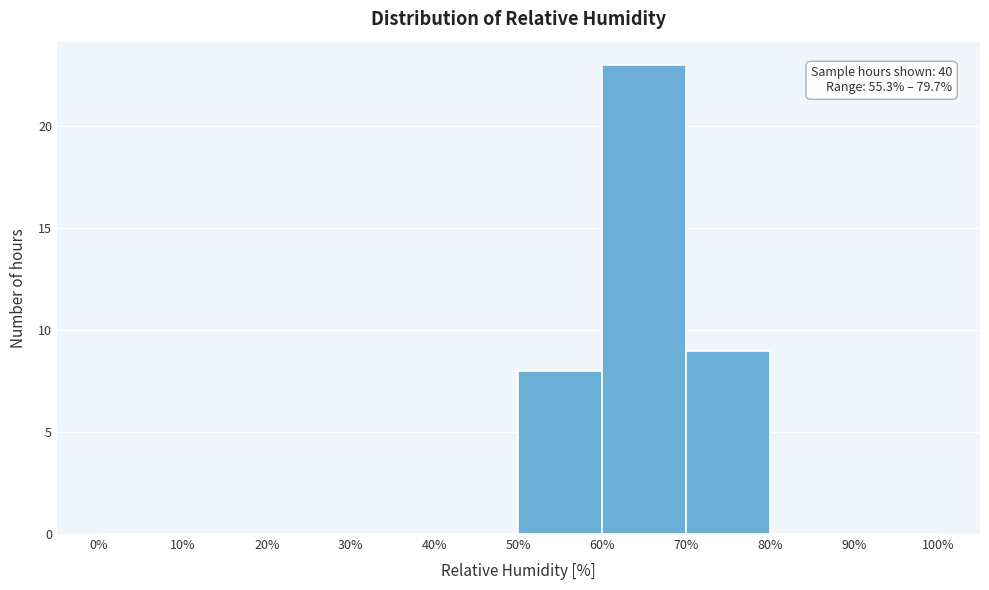

Over which range of the x-axis is the bar tallest?

60% to 70%